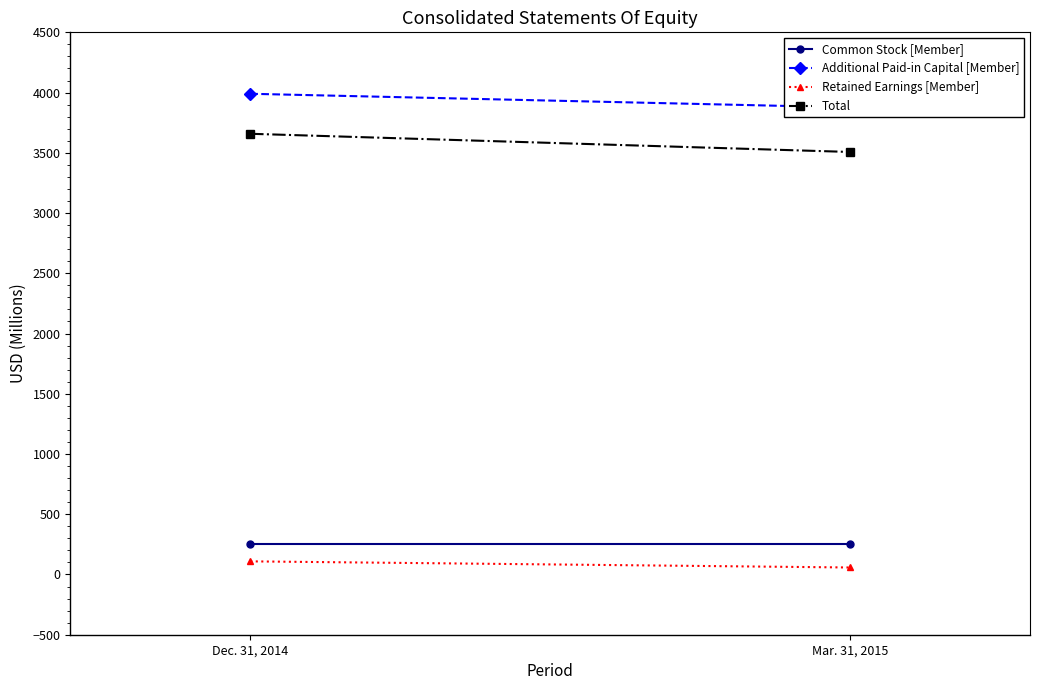

What is the label of the 2nd point from the left?

Mar. 31, 2015